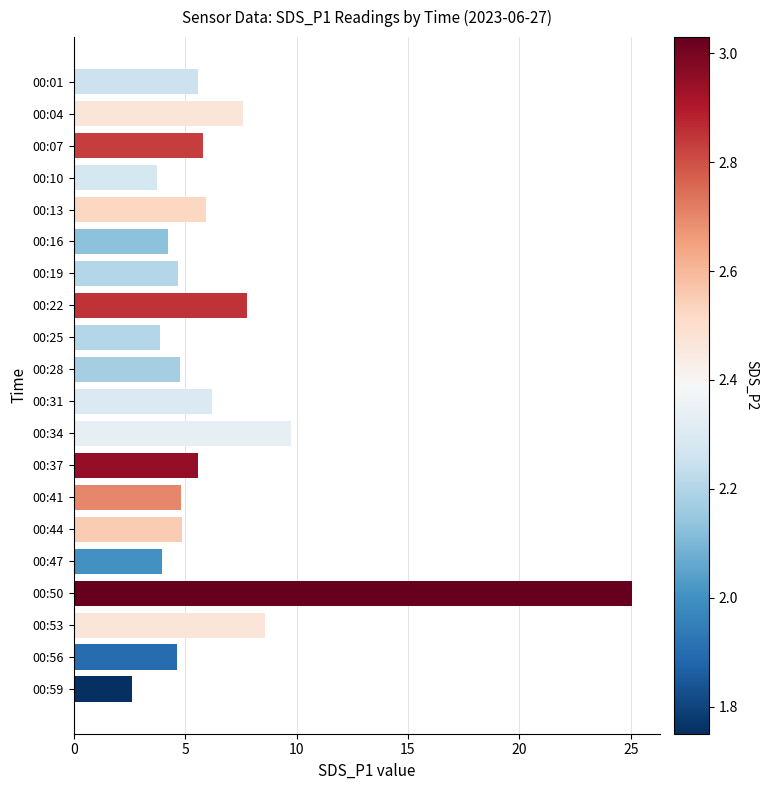

What is the value of the 13th bar from the top?

5.6